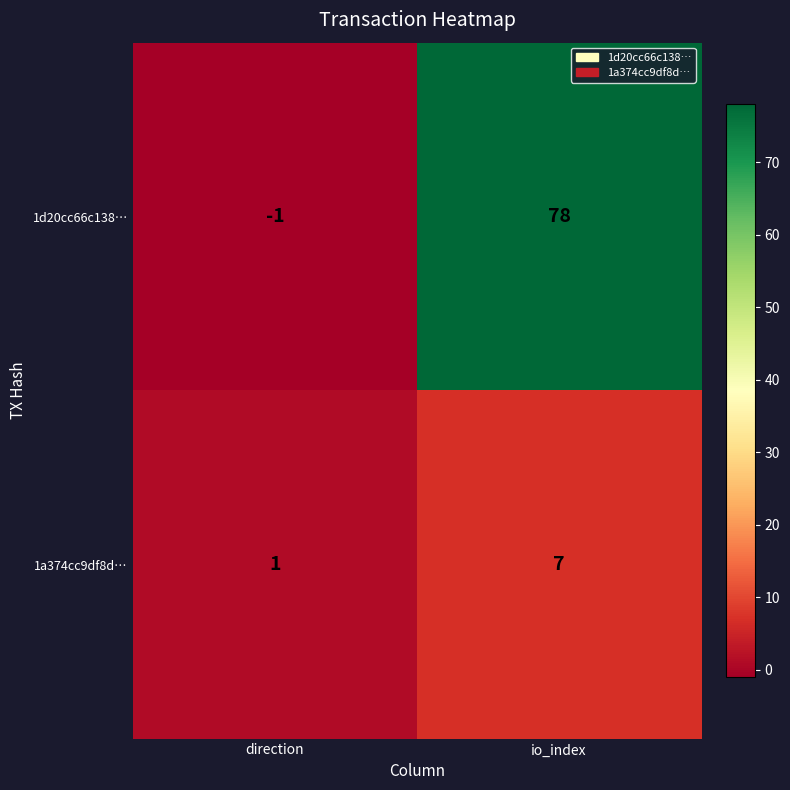

At how many categories does at least one series exceed 69?

1